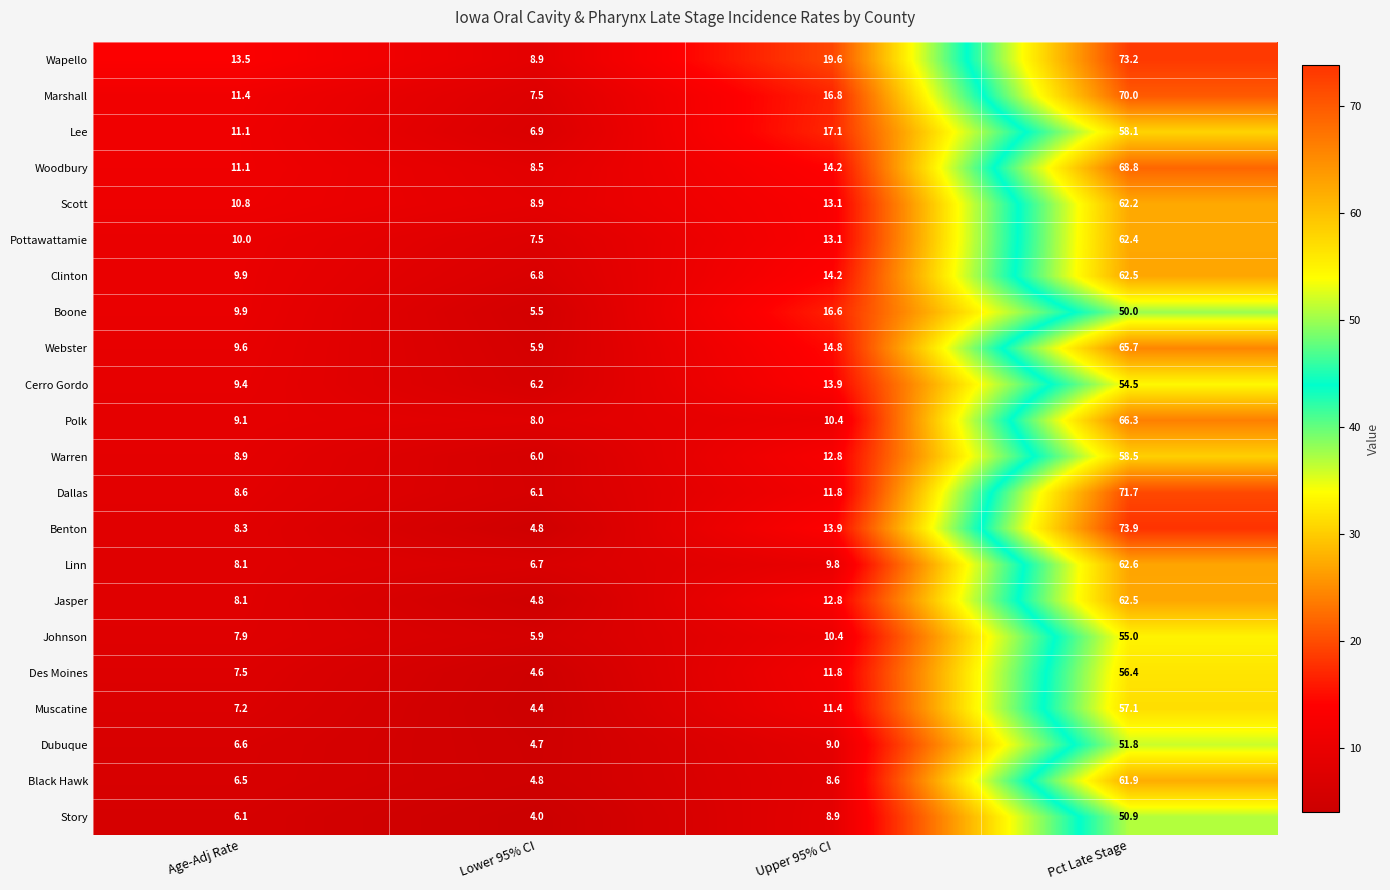

At which label is Lee closest to 32?

Upper 95% CI